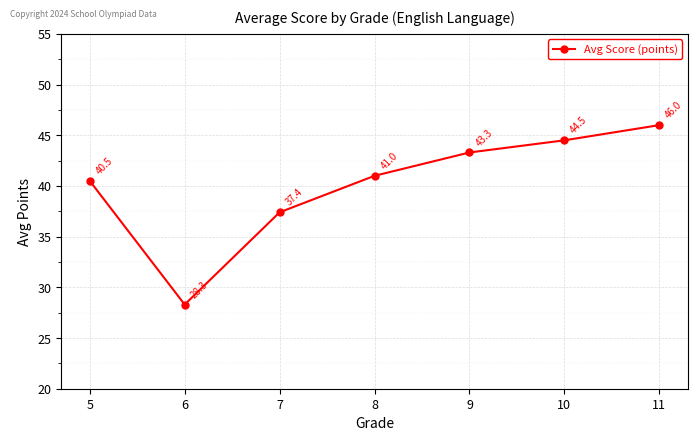

Is it true that the value at 7 is 56.4?

False